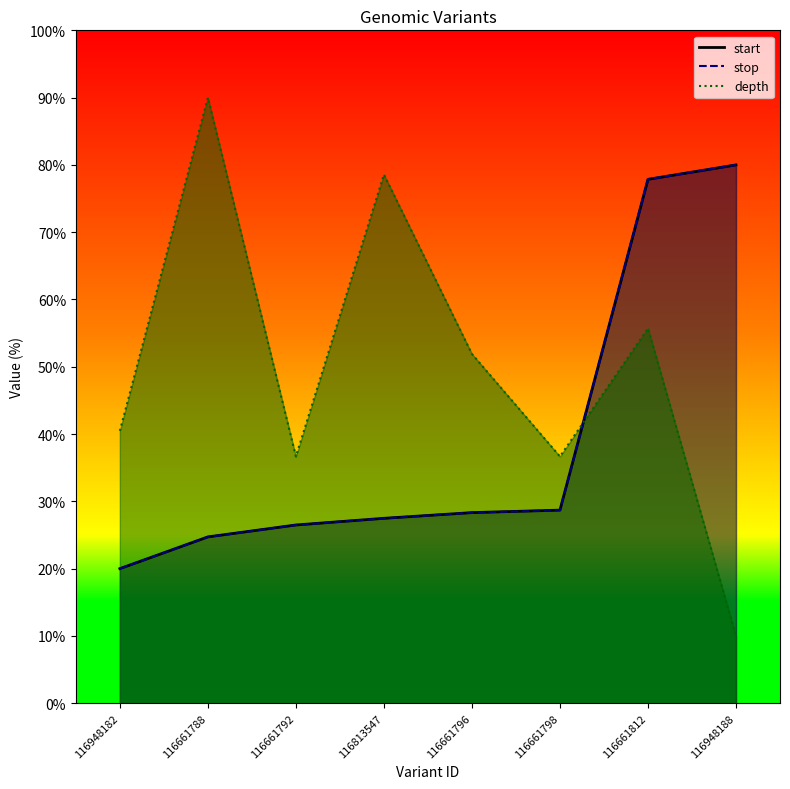

What is the label of the 3rd point from the right?

116661798